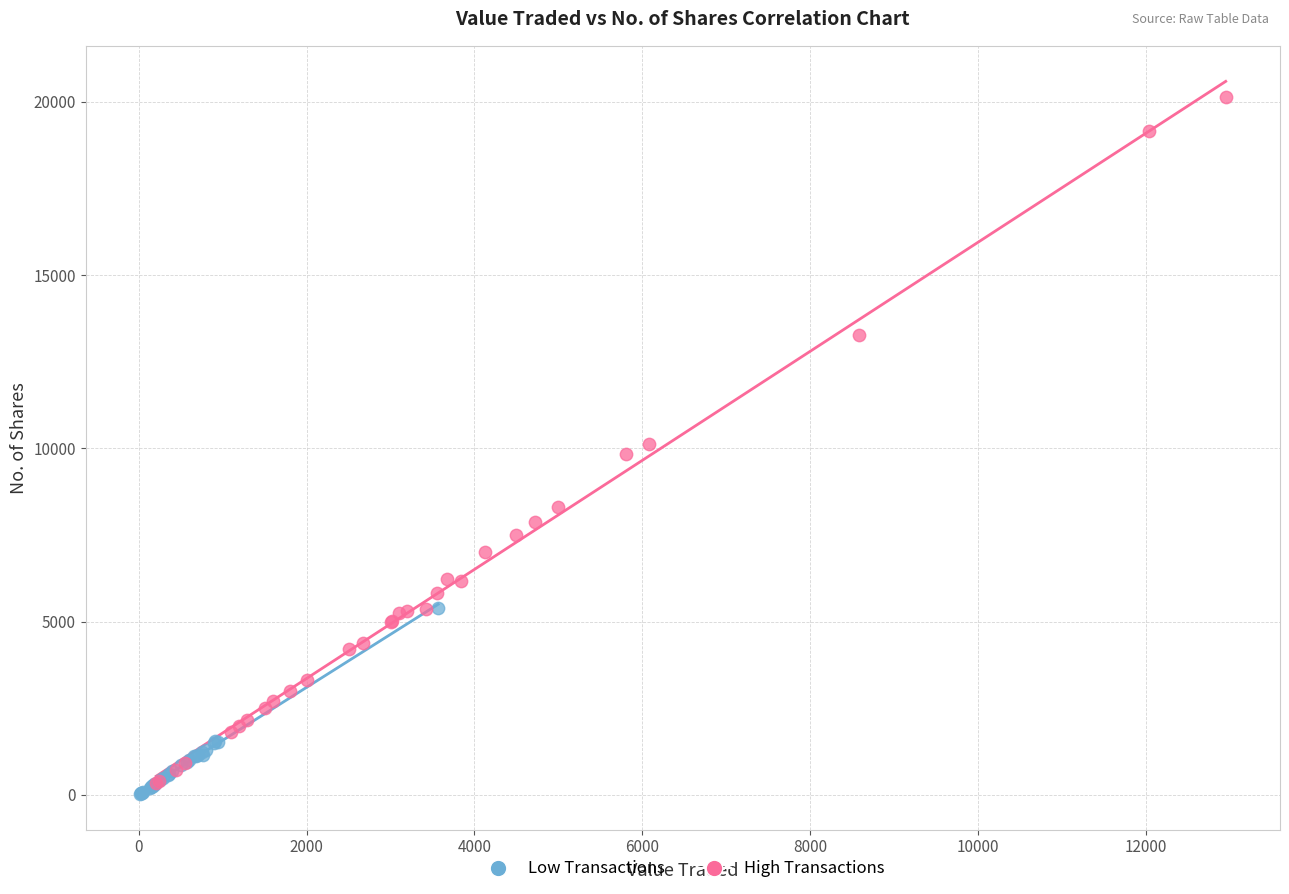

Which series has the largest Y range (max minus min)?

High Transactions